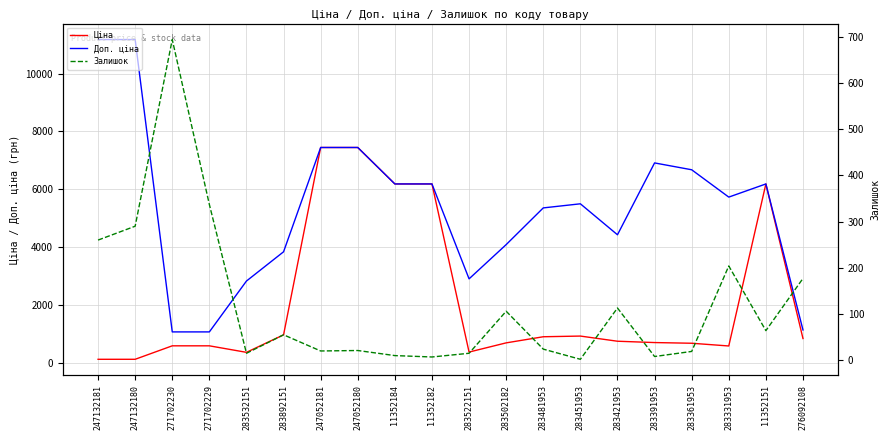

The Залишок series shows 262.7 at 276092108. True or false?

False